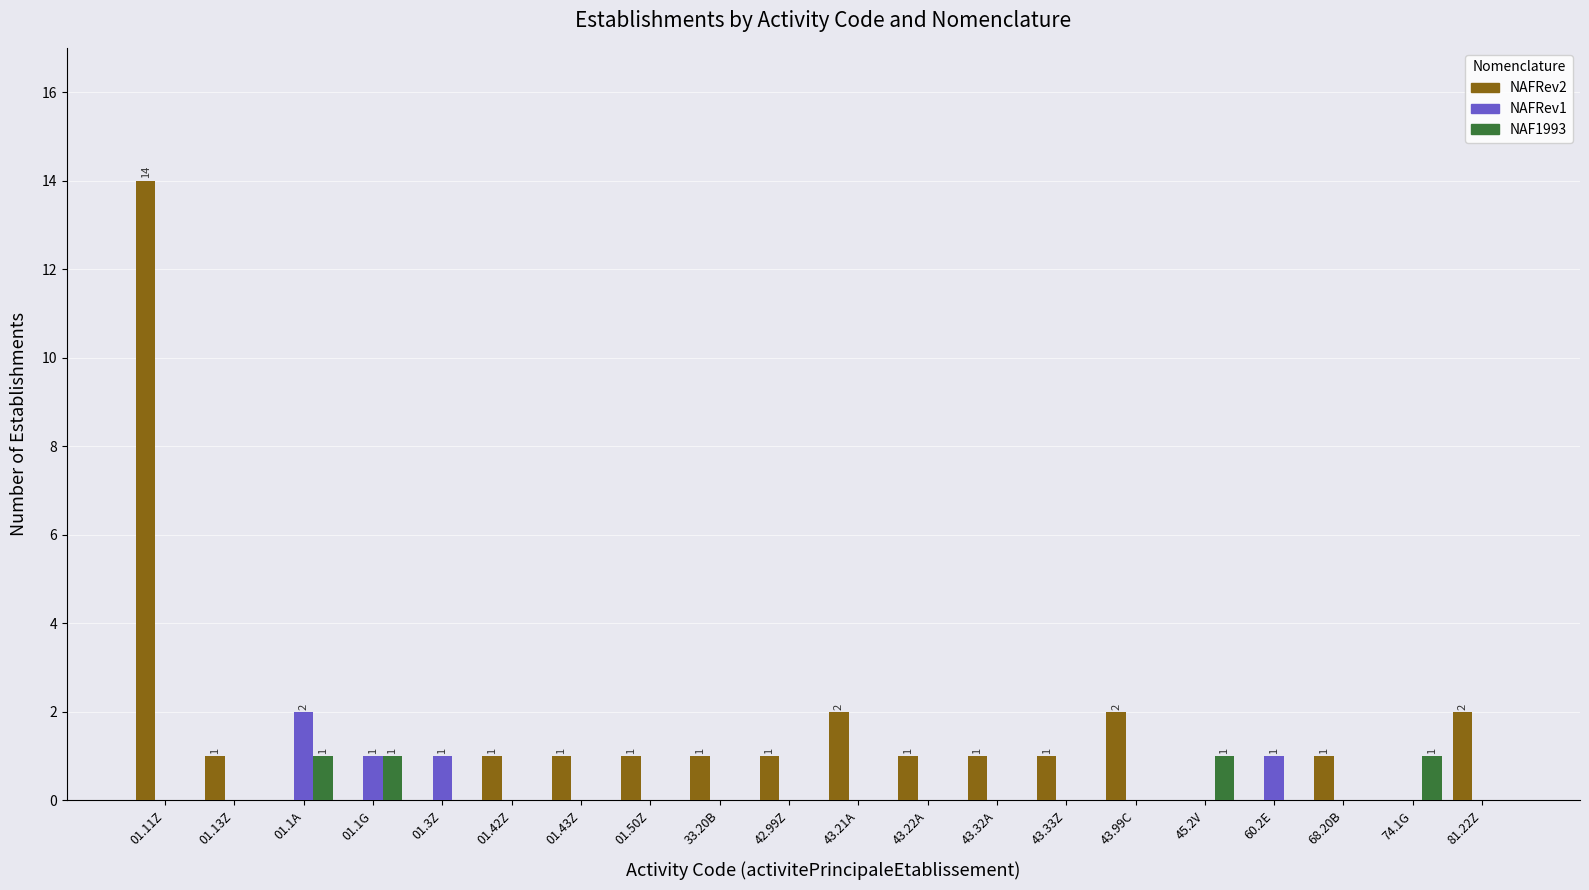

Reading right to left, extract all data points from this chart.

NAFRev2: 81.22Z=2	74.1G=0	68.20B=1	60.2E=0	45.2V=0	43.99C=2	43.33Z=1	43.32A=1	43.22A=1	43.21A=2	42.99Z=1	33.20B=1	01.50Z=1	01.43Z=1	01.42Z=1	01.3Z=0	01.1G=0	01.1A=0	01.13Z=1	01.11Z=14
NAFRev1: 81.22Z=0	74.1G=0	68.20B=0	60.2E=1	45.2V=0	43.99C=0	43.33Z=0	43.32A=0	43.22A=0	43.21A=0	42.99Z=0	33.20B=0	01.50Z=0	01.43Z=0	01.42Z=0	01.3Z=1	01.1G=1	01.1A=2	01.13Z=0	01.11Z=0
NAF1993: 81.22Z=0	74.1G=1	68.20B=0	60.2E=0	45.2V=1	43.99C=0	43.33Z=0	43.32A=0	43.22A=0	43.21A=0	42.99Z=0	33.20B=0	01.50Z=0	01.43Z=0	01.42Z=0	01.3Z=0	01.1G=1	01.1A=1	01.13Z=0	01.11Z=0